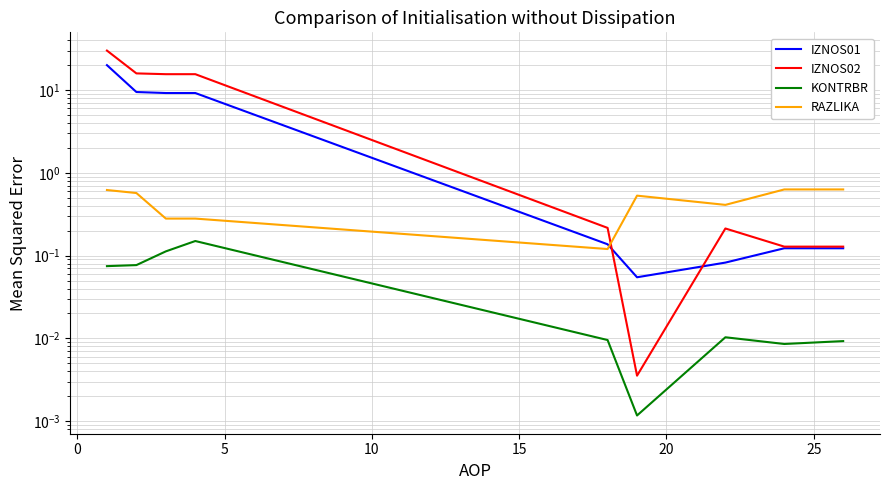

The RAZLIKA series shows 0.2 at 5. True or false?

False